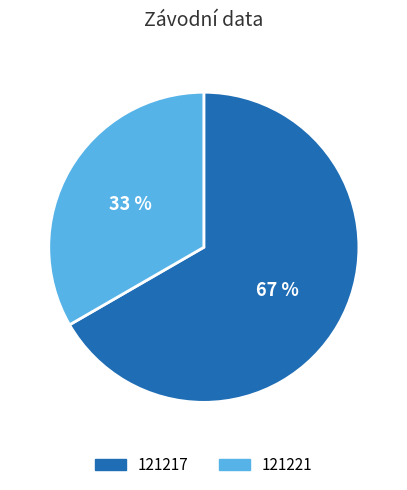

What is the ratio of the value at 121217 to the value at 121221?

2.0